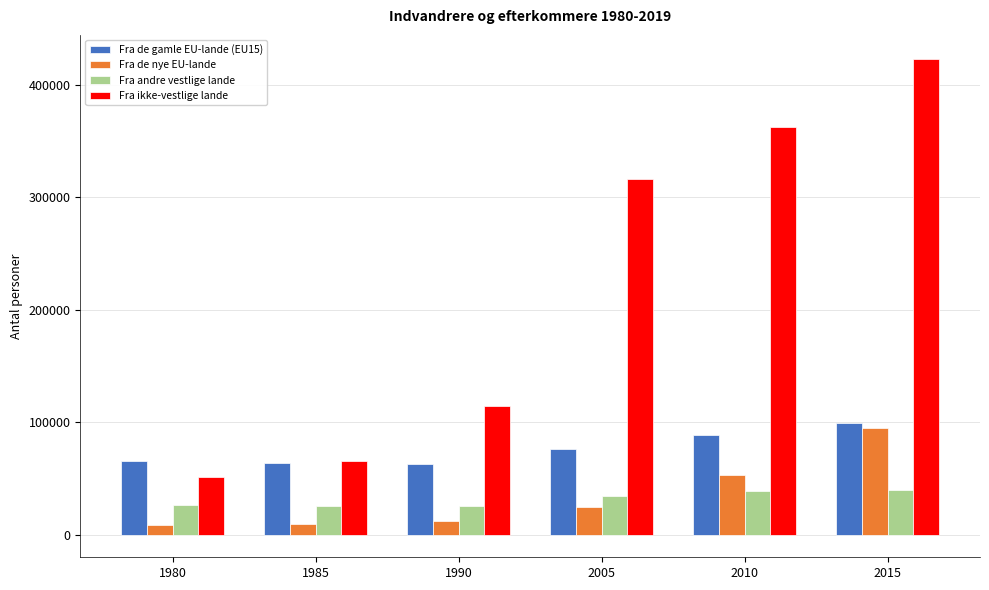

Is it true that Fra de gamle EU-lande (EU15) equals 15933 at 1985?

False